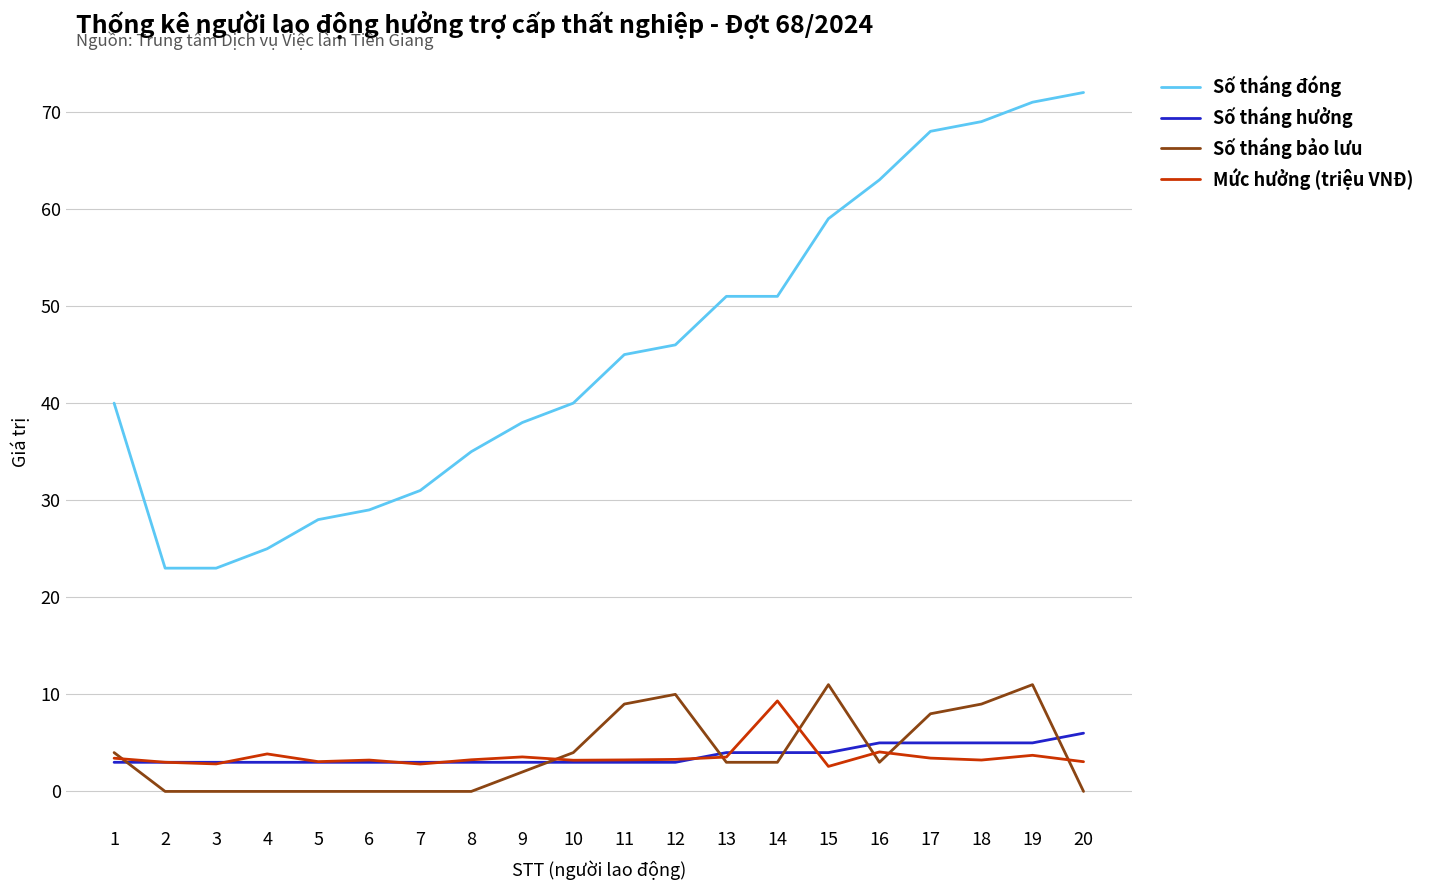

What is the maximum value shown in the chart?

72.0